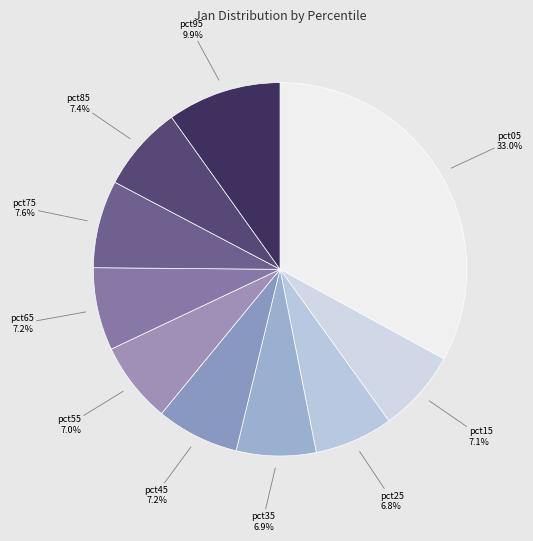

What percentage do pct05 and pct35 together represent?

39.9%